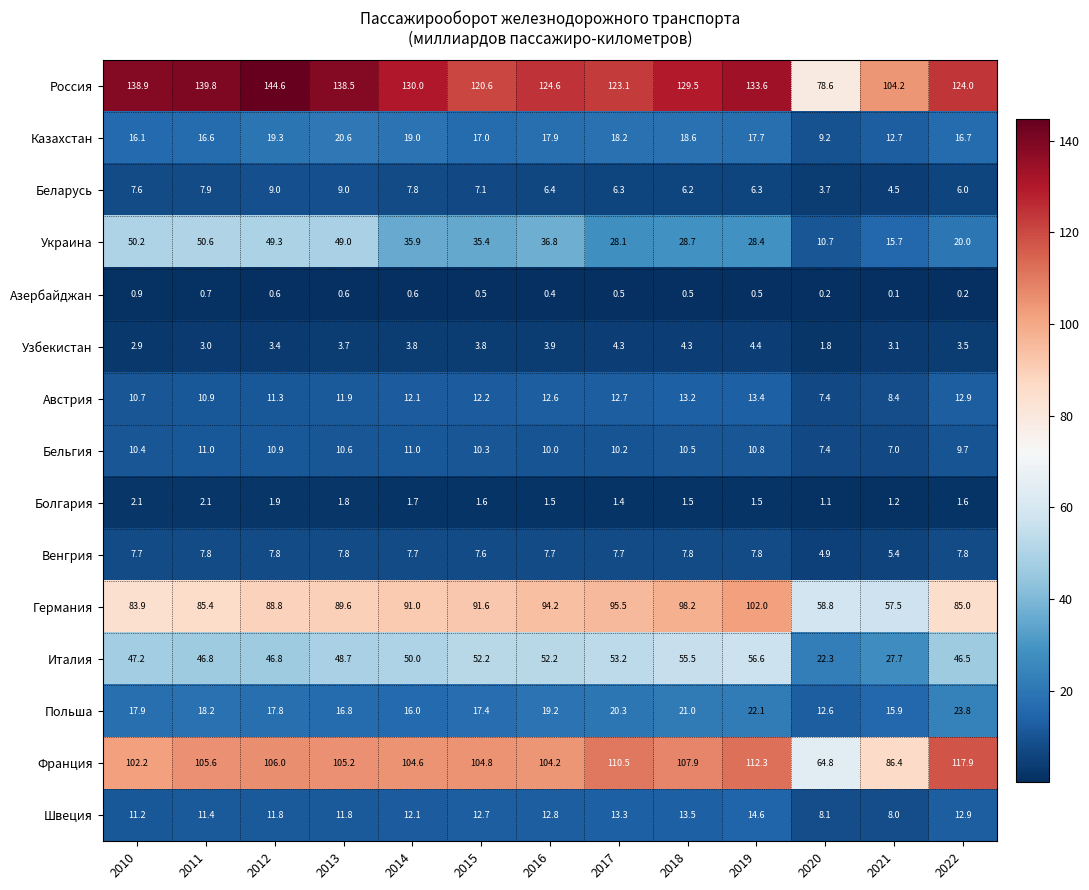

Which series has the largest range (max minus min)?

Россия